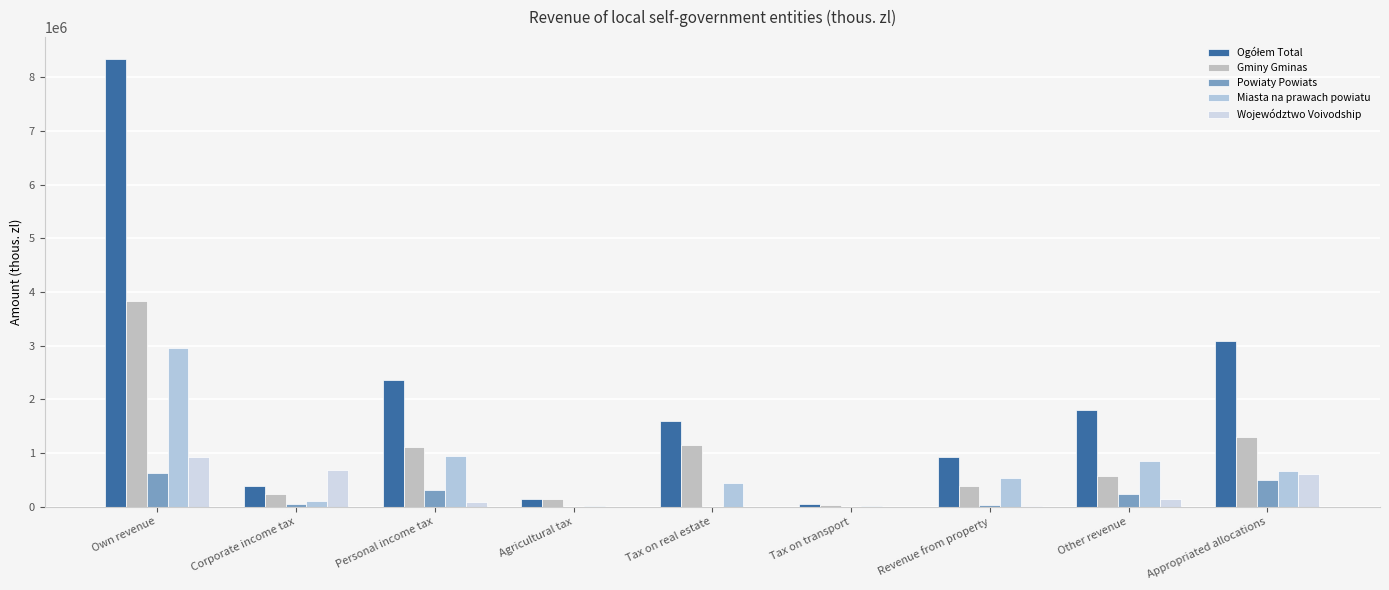

What is the difference between the Miasta na prawach powiatu values at Revenue from property and Own revenue?

2423475.3